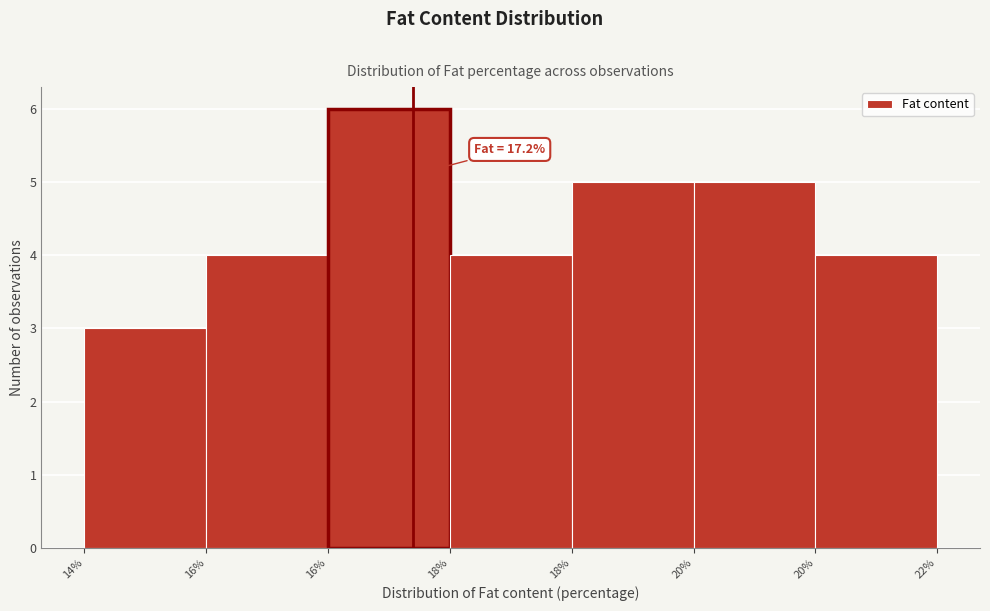

How many categories are shown in the chart?

7